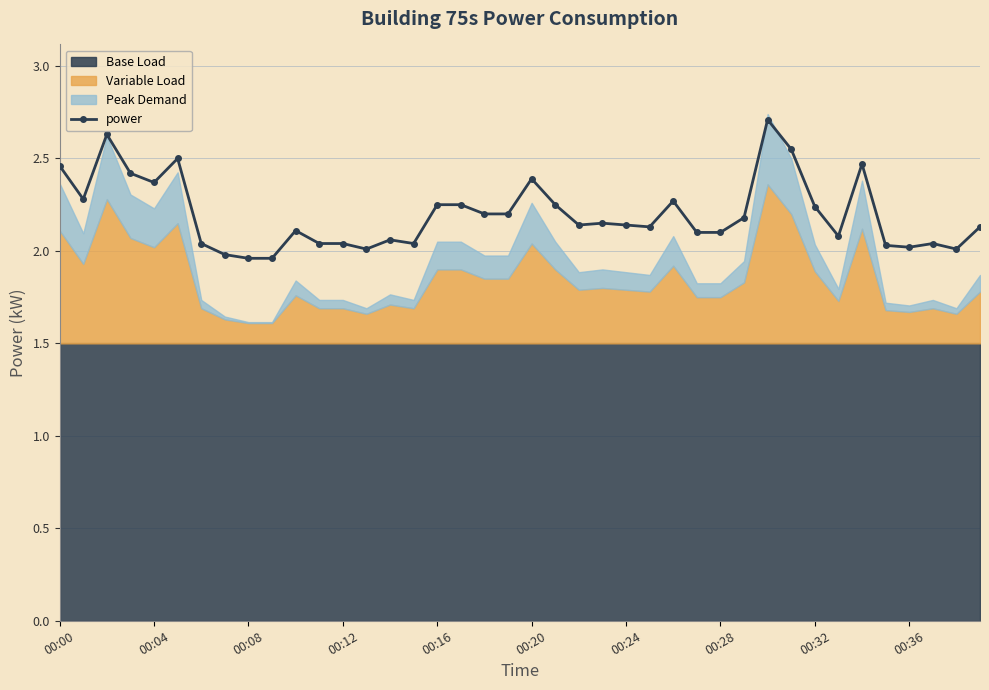

The power series shows 2.4 at 00:20. True or false?

True